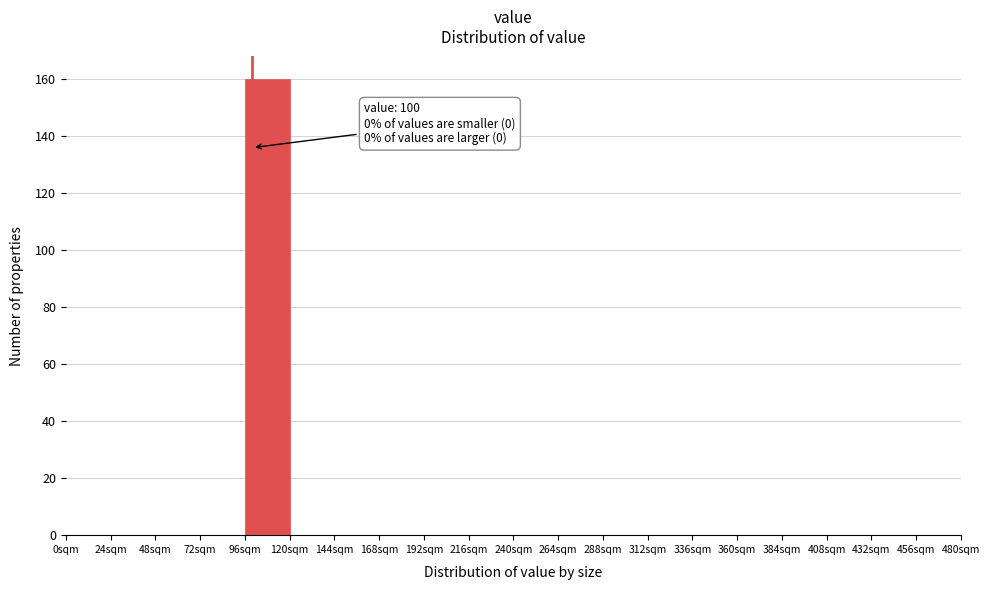

Which range on the x-axis has the tallest bar?

96 to 120